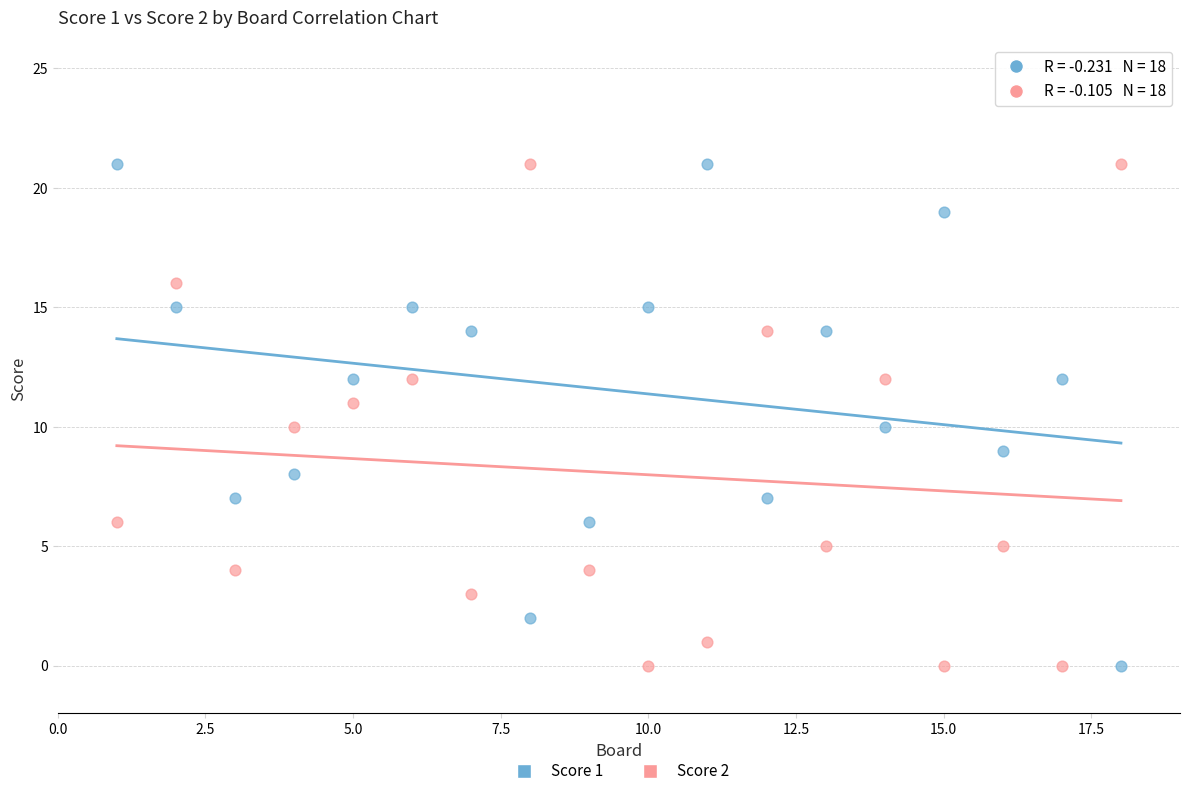

Across all data points, what is the range of X values (max minus min)?

17